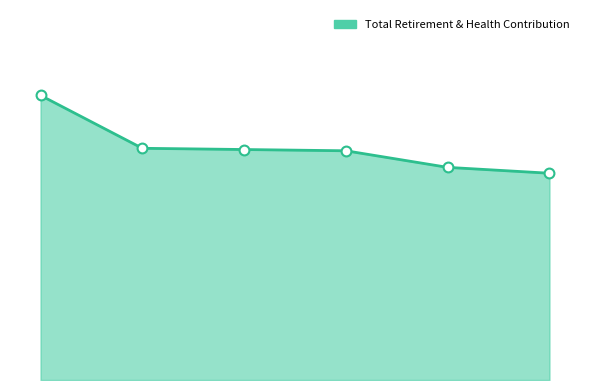

Is this an area chart (filled region under the line)?

Yes